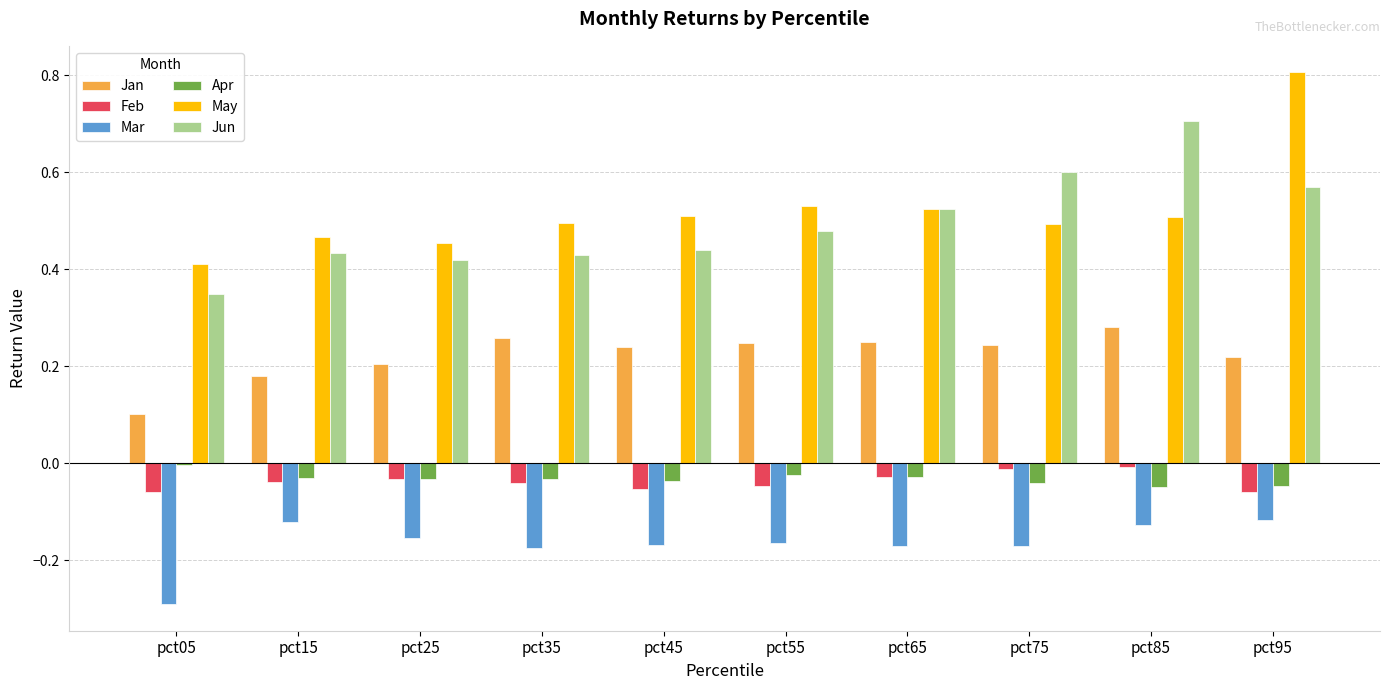

How many bars are there in total?

60